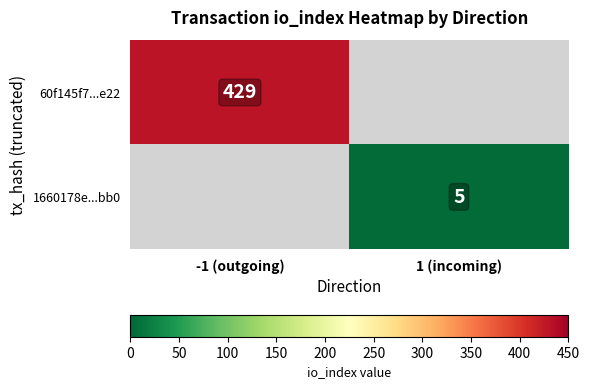

True or false: 60f145f7...e22 has a value of 429 at -1 (outgoing).

True